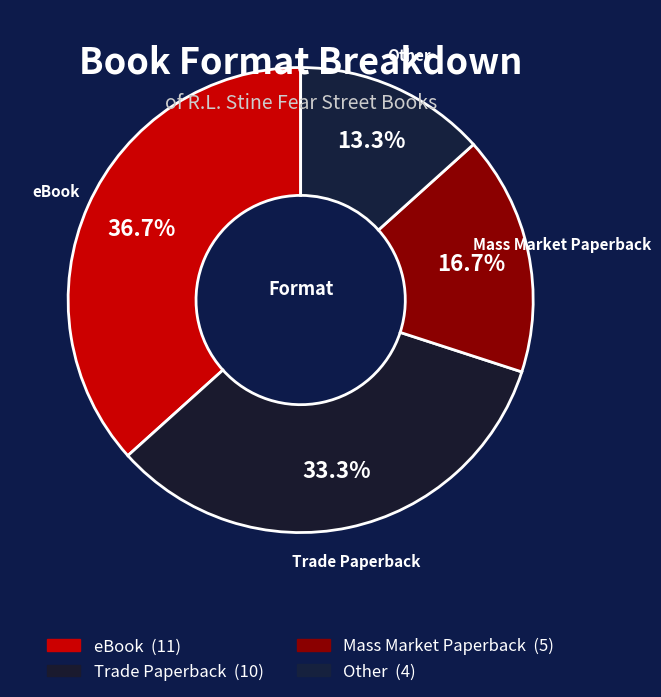

To the nearest percent, what is the difference between the largest and smallest slice percentages?

23%